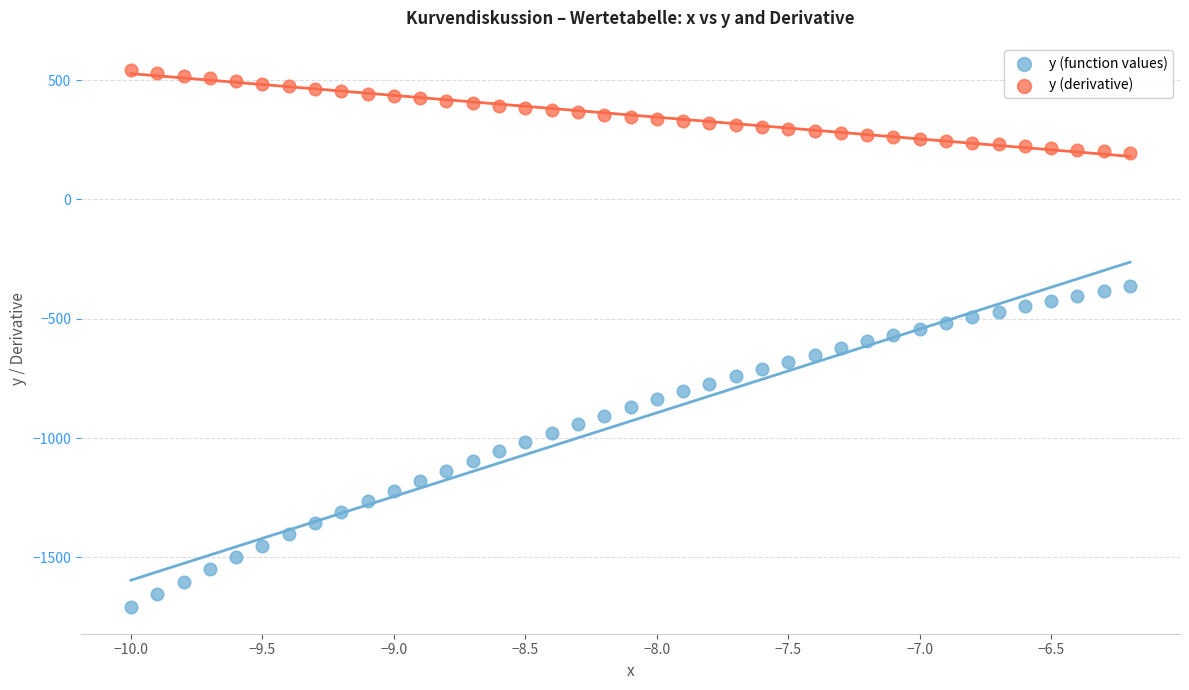

Which series contains the highest Y value?

y (derivative)